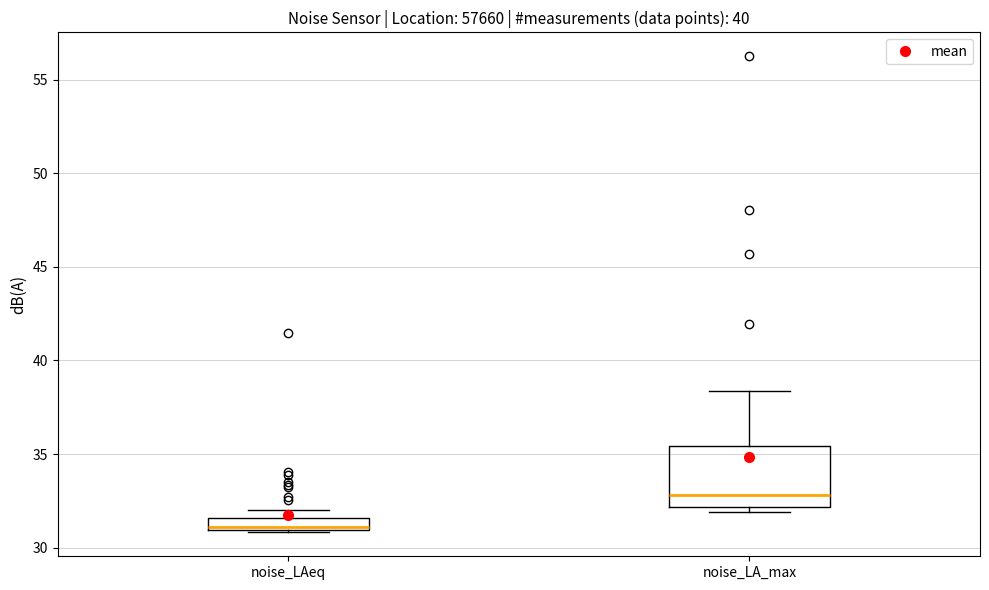

Where is the lower edge of the box for noise_LAeq on the y-axis? The values are not printed on the chart, so give them approximately, as read against the axis.

31.0